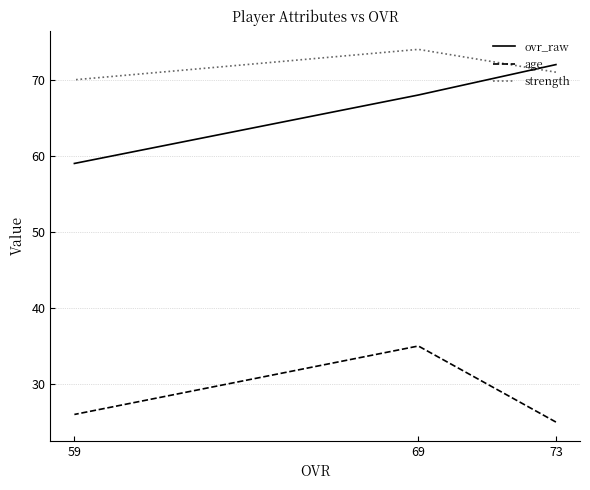

Which category has the highest value across all series?

69